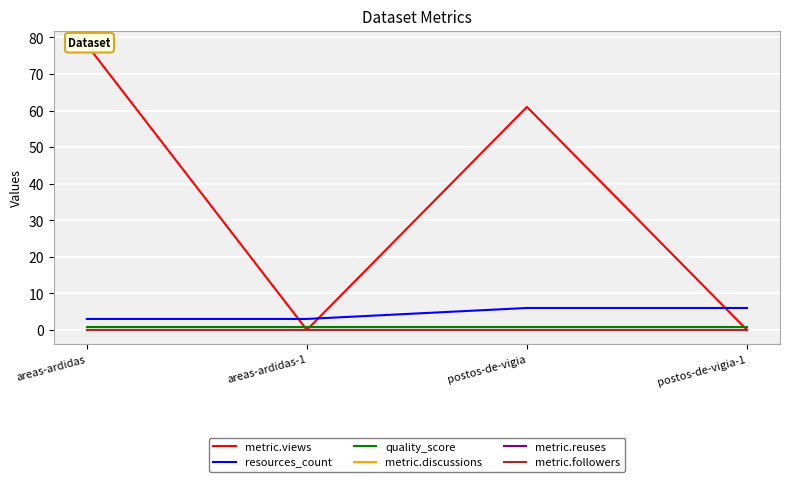

What is the difference between the highest and lowest values at postos-de-vigia?

61.0